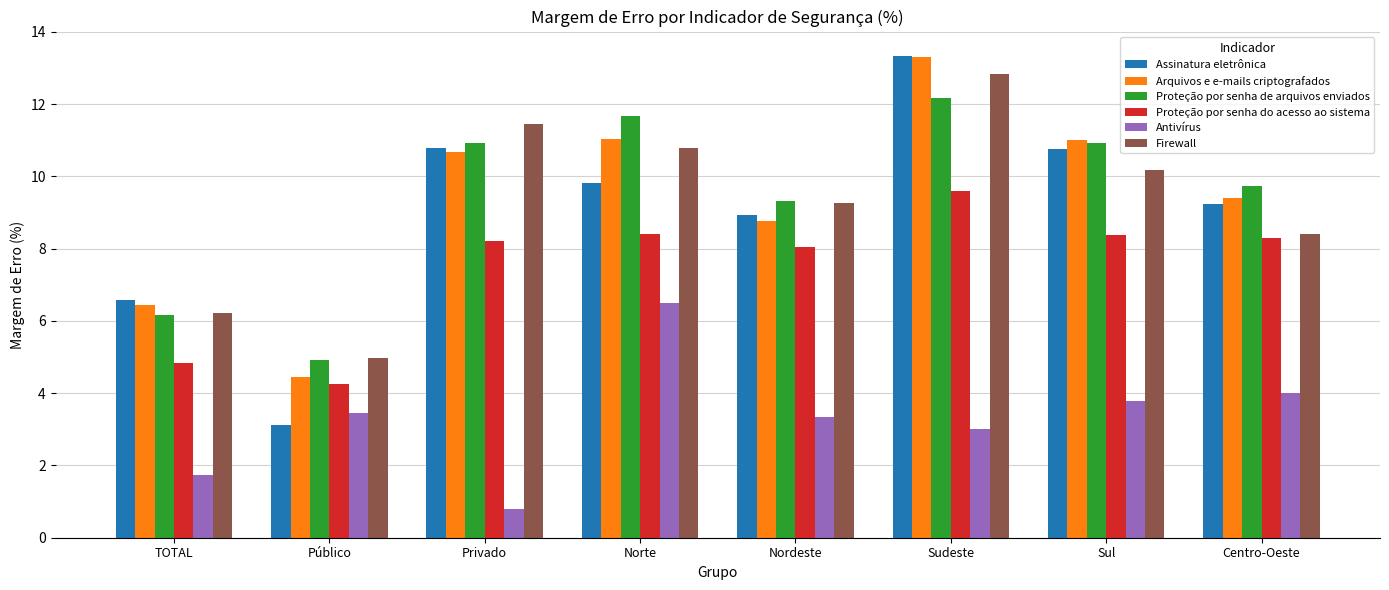

What are all the series names shown in the legend?

Assinatura eletrônica, Arquivos e e-mails criptografados, Proteção por senha de arquivos enviados, Proteção por senha do acesso ao sistema, Antivírus, Firewall